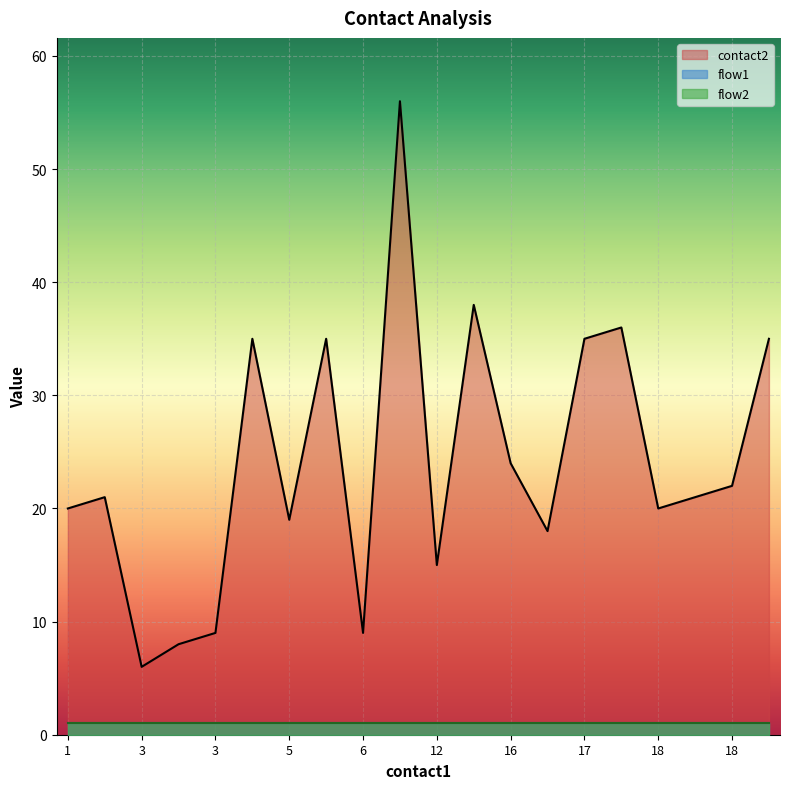

Which series has the widest spread of values?

contact2